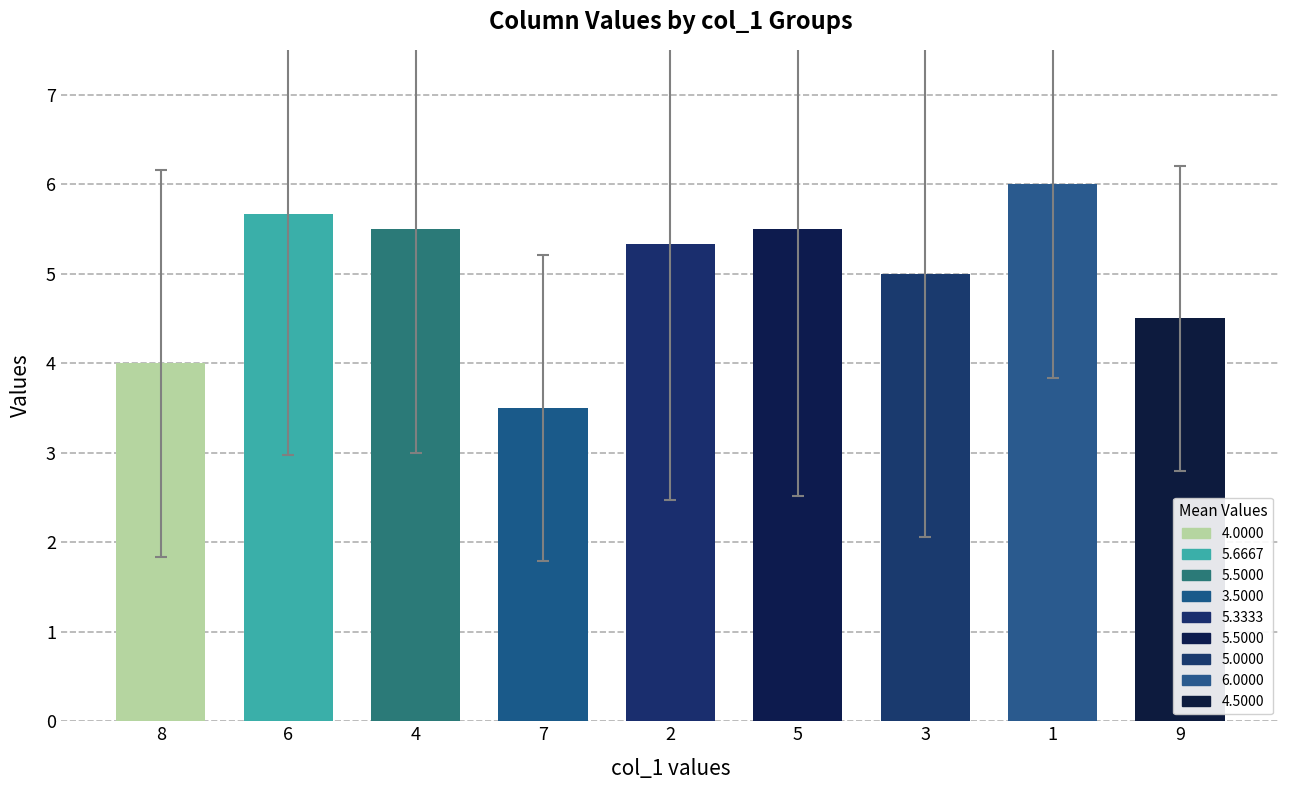

Is it true that col_2 equals 8 at 4?

False